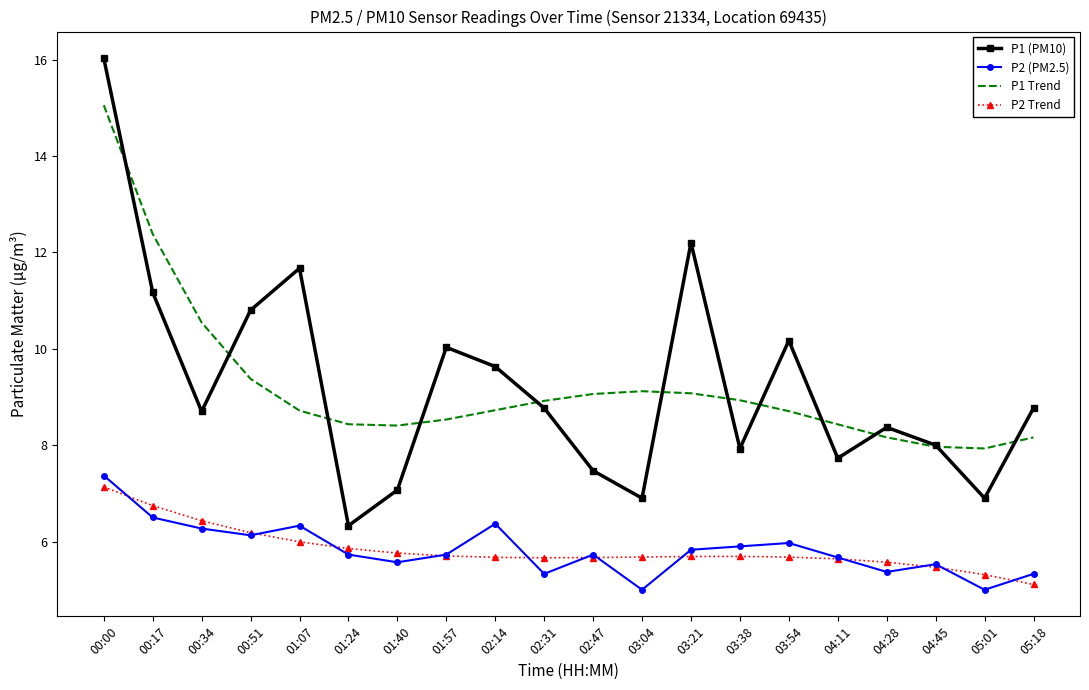

What are all the series names shown in the legend?

P1 (PM10), P2 (PM2.5), P1 Trend, P2 Trend